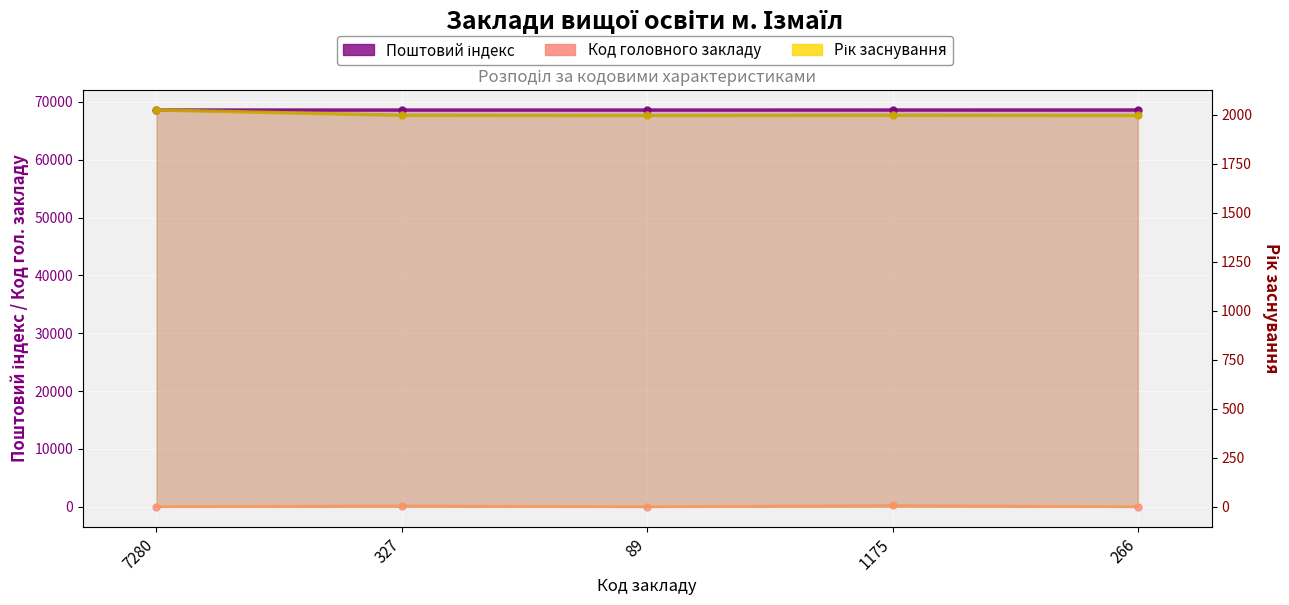

What is the greatest value displayed?

68609